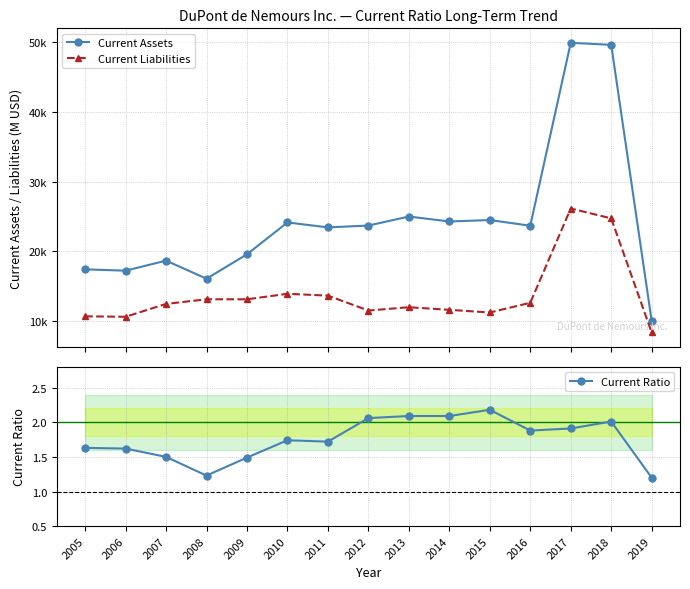

The Current Liabilities series shows 14429.1 at 2005. True or false?

False